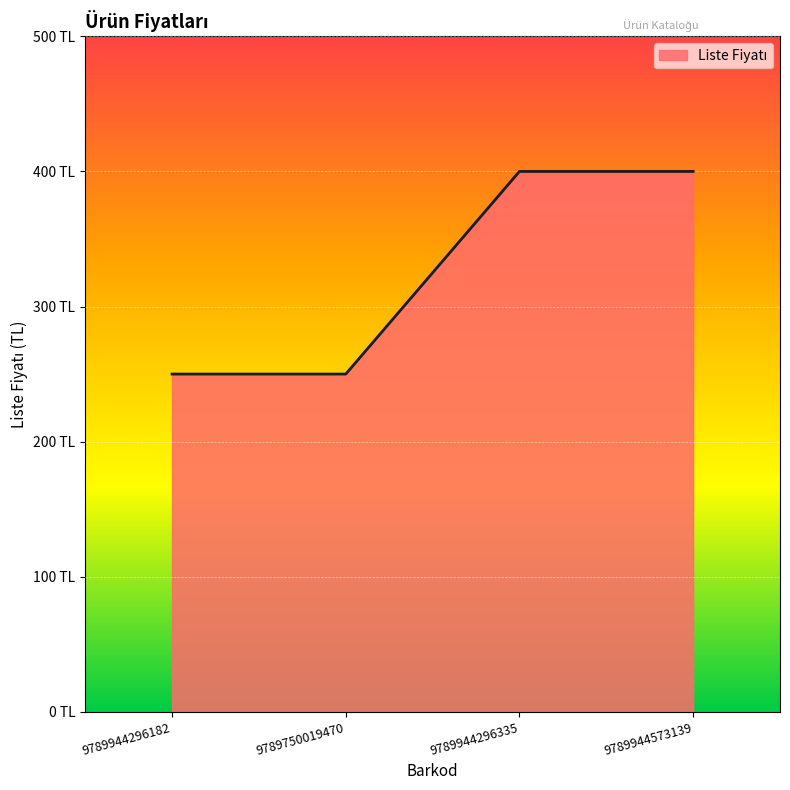

Where is the data nearest to the value 325?

9789944296182